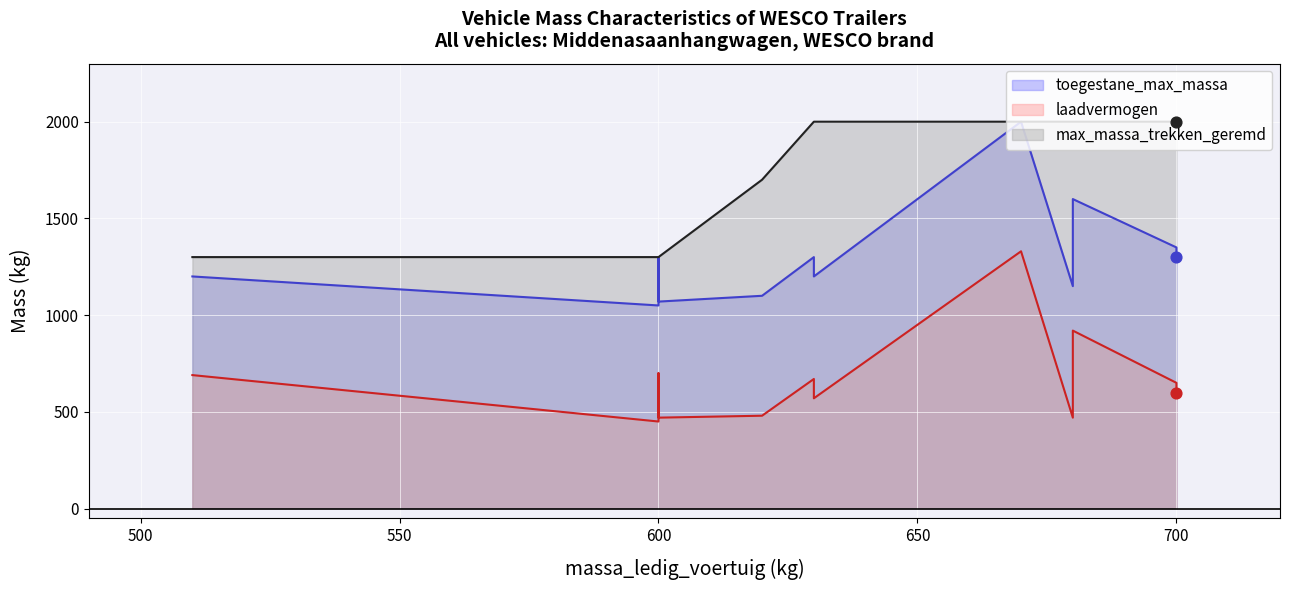

Which series contains the highest Y value?

toegestane_max_massa (line)